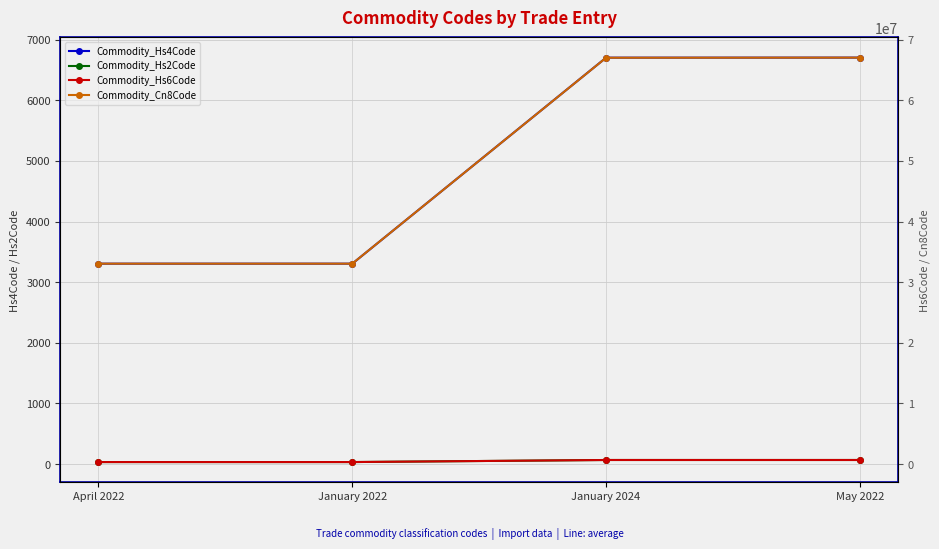

What is the label of the 3rd point from the right?

January 2022